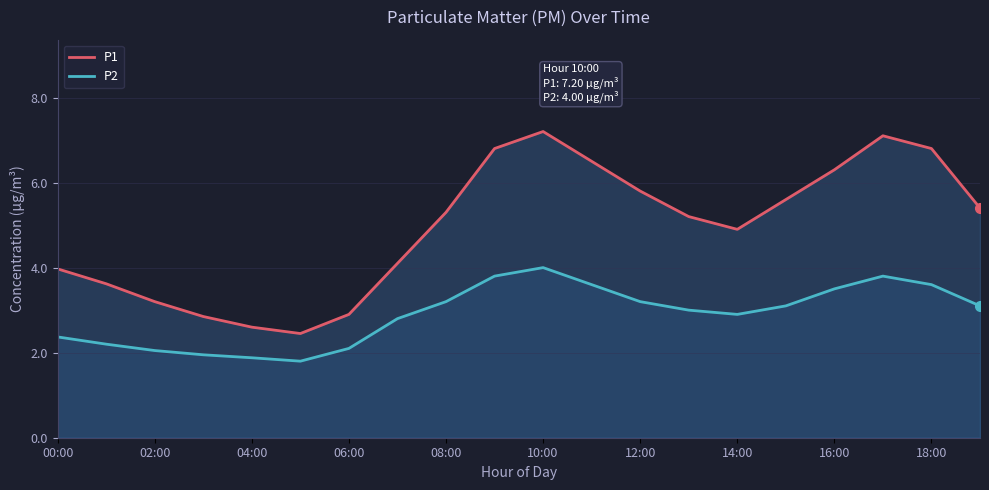

Which label corresponds to the largest value in the chart?

10:00